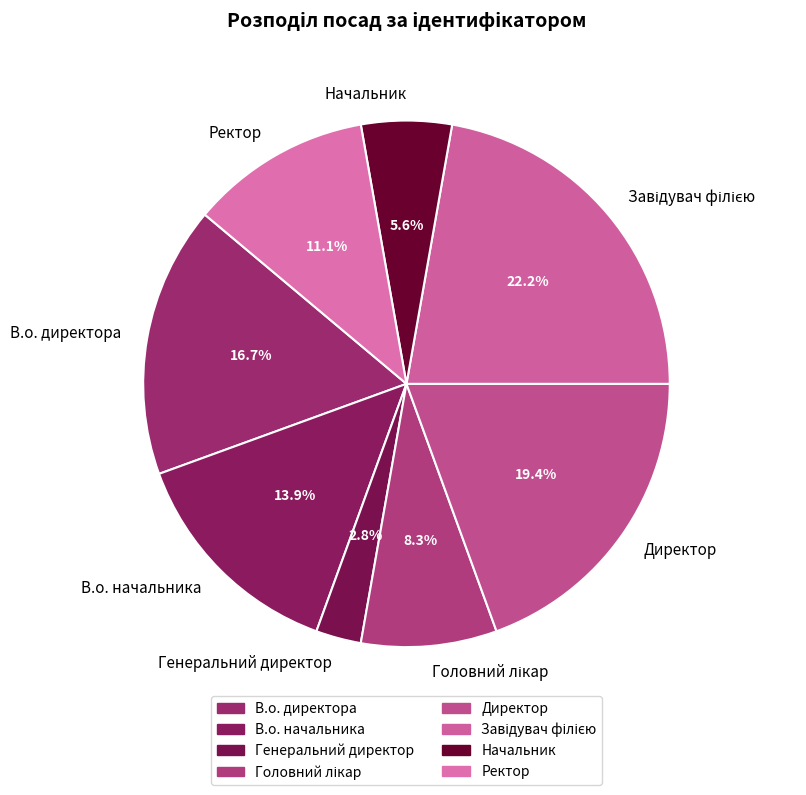

Does В.о. директора account for over 50% of the chart?

No